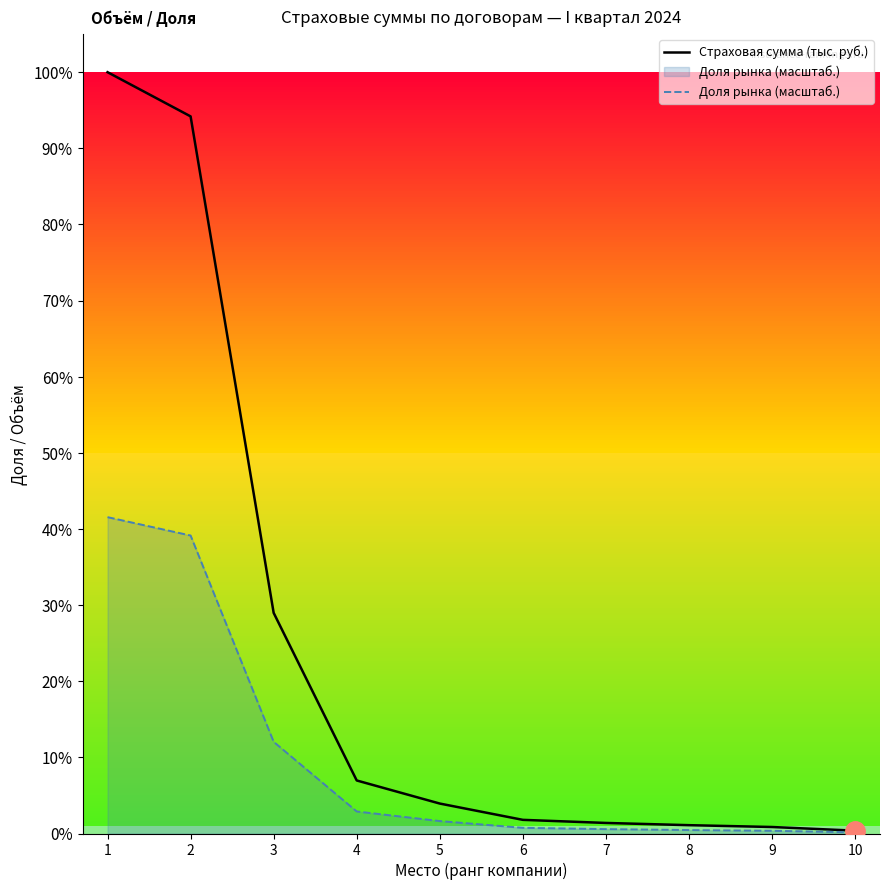

Does the chart have visible grid lines?

No